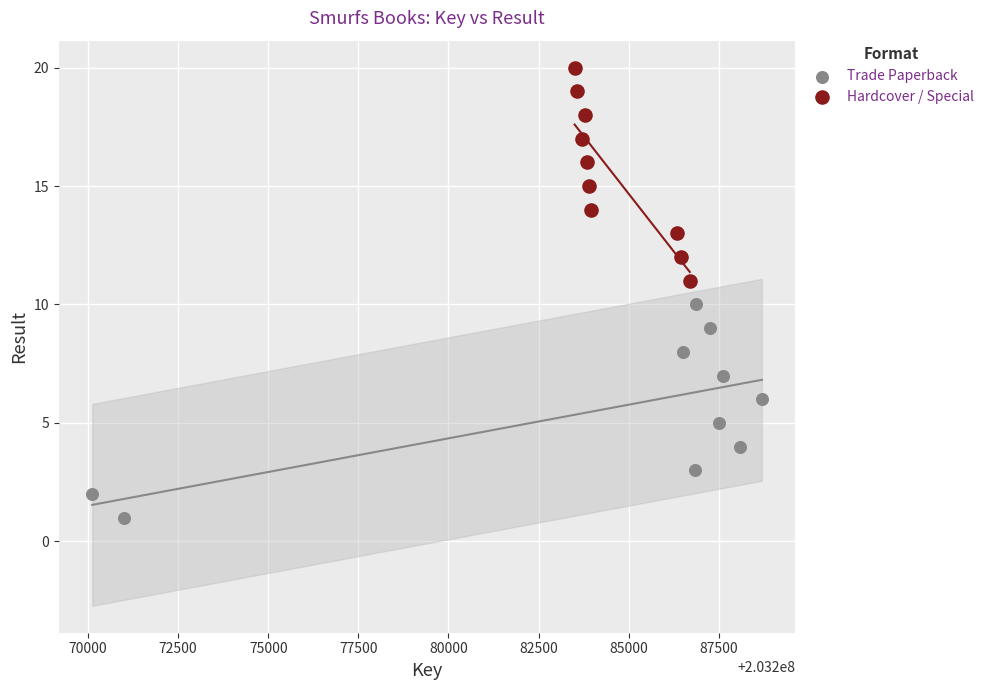

Which series contains the lowest Y value?

Trade Paperback